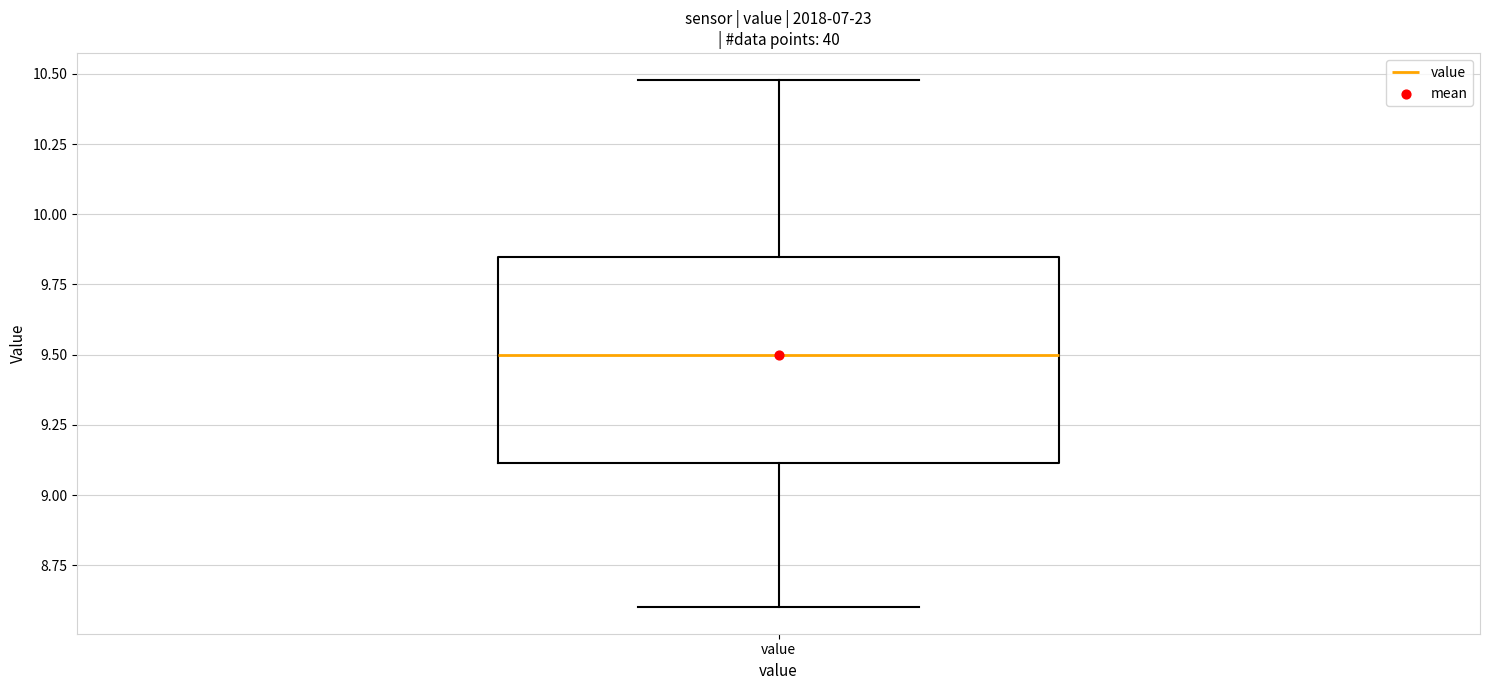

Read this box plot against the y-axis: the position of the median line, the range covered by the box, and the ends of both whiskers. The values are not printed on the chart, so give them approximately, as read against the axis.

median 9.50, box 9.10 to 9.85, whiskers 8.60 to 10.50